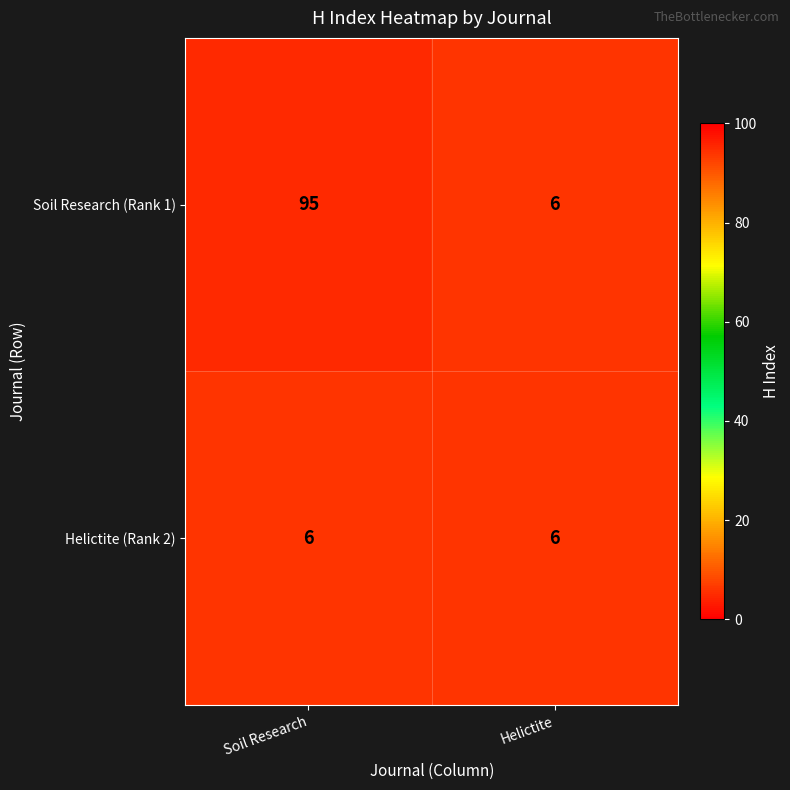

Reading left to right, what are all the values shown in this chart?

Soil Research (Rank 1): Soil Research=95	Helictite=6
Helictite (Rank 2): Soil Research=6	Helictite=6